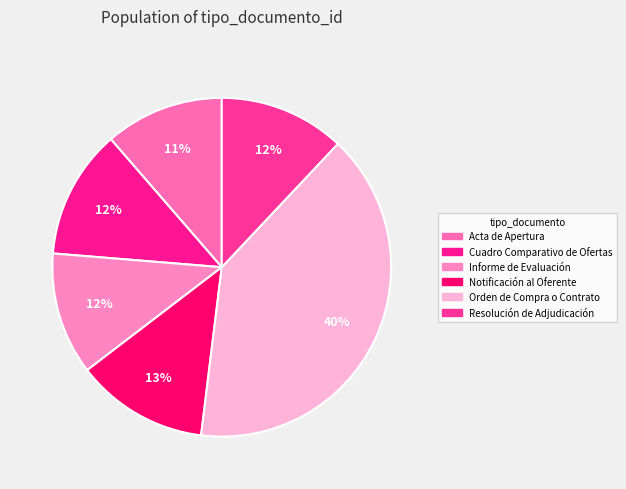

Is Orden de Compra o Contrato the majority of the pie?

No